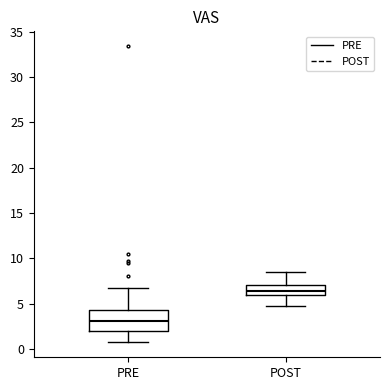

Reading left to right, transcribe this box plot: for each box, give where its median line is, the range the box spans, and where its two whiskers end, as read against the y-axis. The values are not printed on the chart, so give them approximately, as read against the axis.

PRE: median 3.0, box 2.0 to 4.5, whiskers 0.5 to 6.5
POST: median 6.5, box 6.0 to 7.0, whiskers 4.5 to 8.5